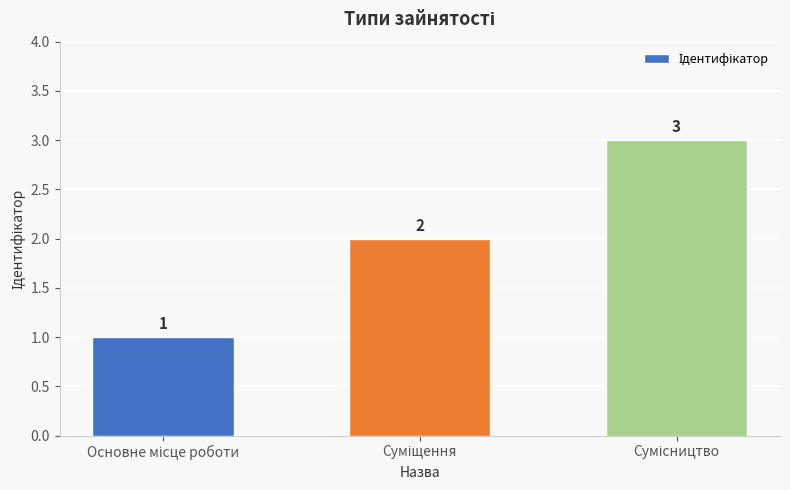

What is the value of the 1st bar from the left?

1